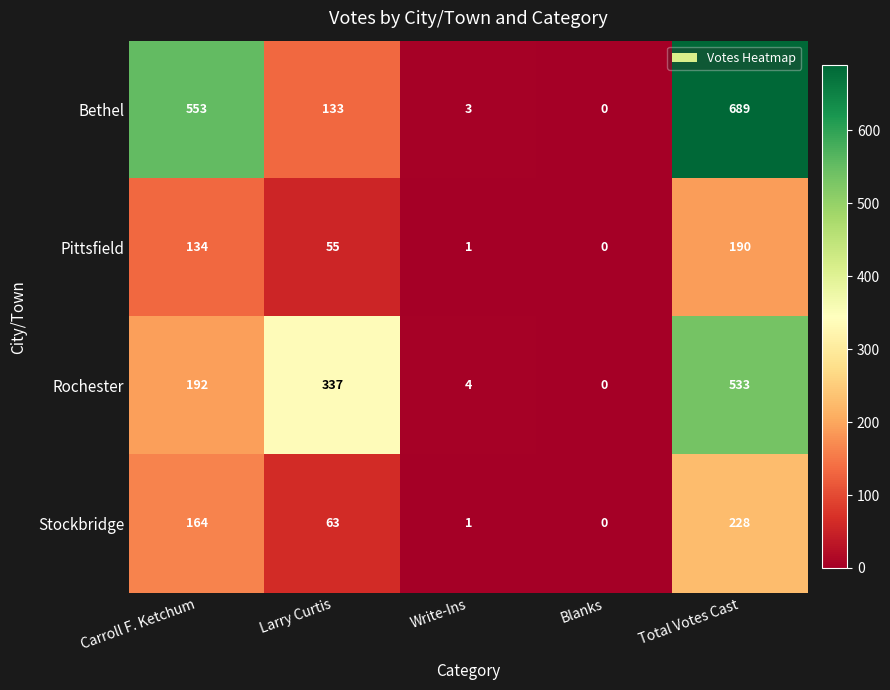

Is it true that Bethel equals 3 at Write-Ins?

True